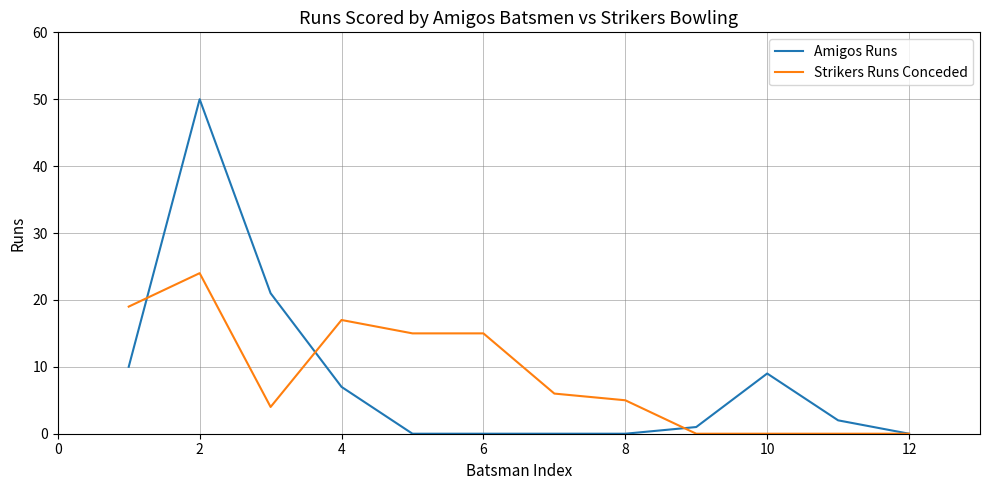

List the series in order of their peak value, highest first.

Amigos Runs, Strikers Runs Conceded